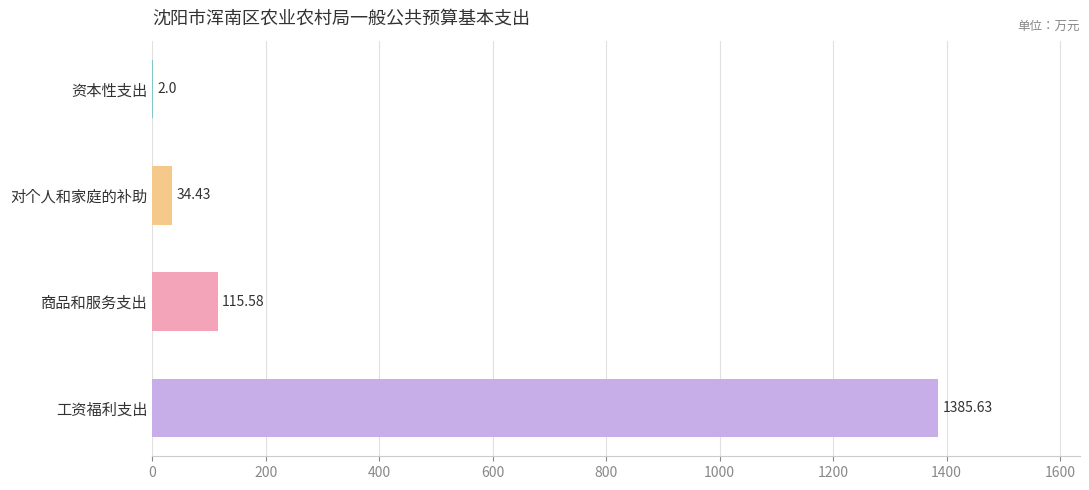

What is the sum of all values?

1537.6